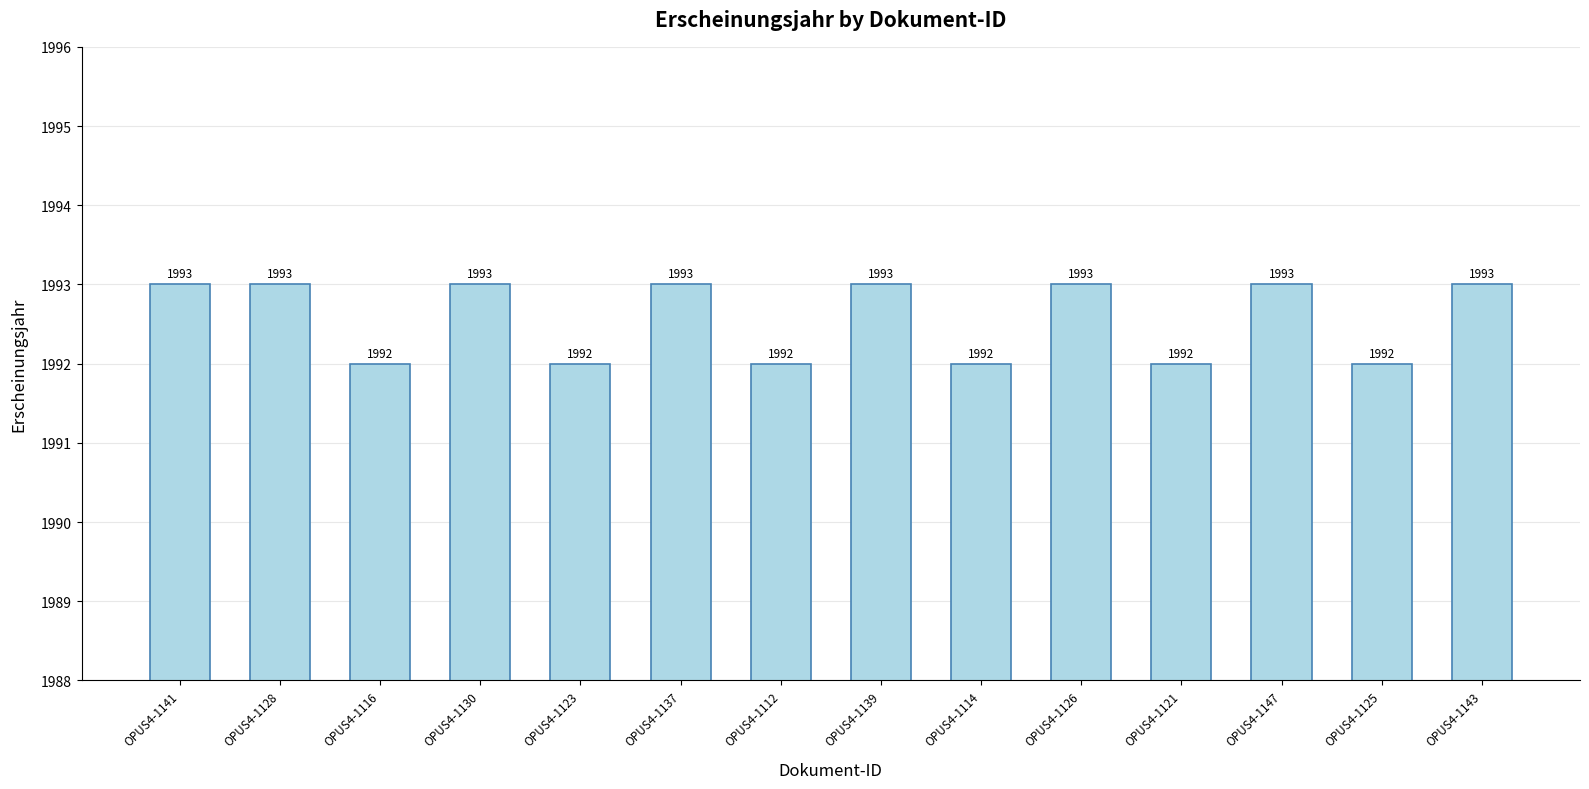

True or false: the data shows 879 at OPUS4-1112.

False